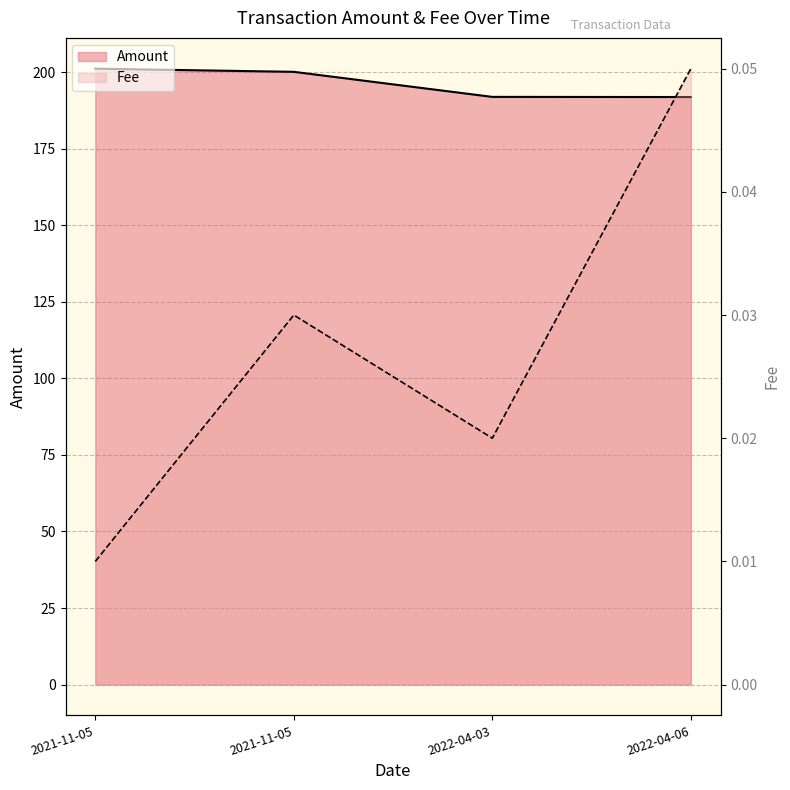

What is the difference between the maximum and minimum values?

9.3